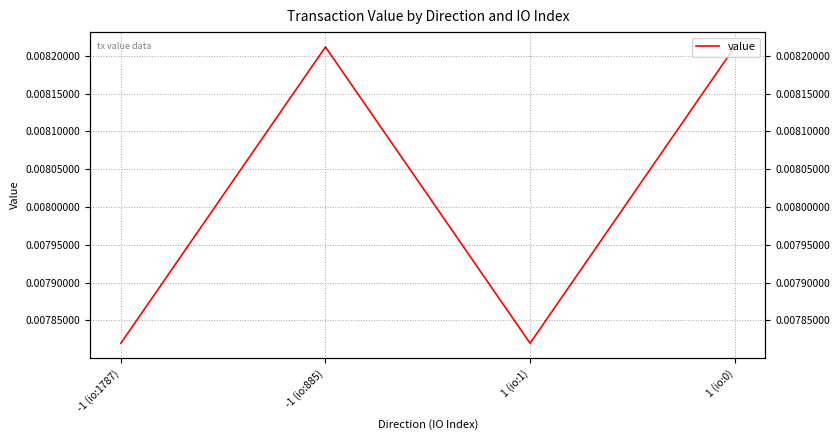

Which category has the lowest value across all series?

-1 (io:1787)